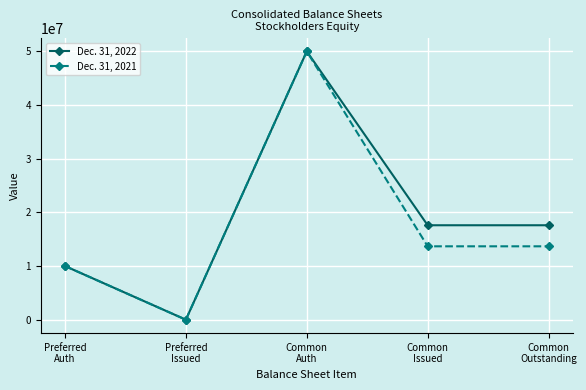

Rank the series at Common
Issued from lowest to highest value.

Dec. 31, 2021, Dec. 31, 2022